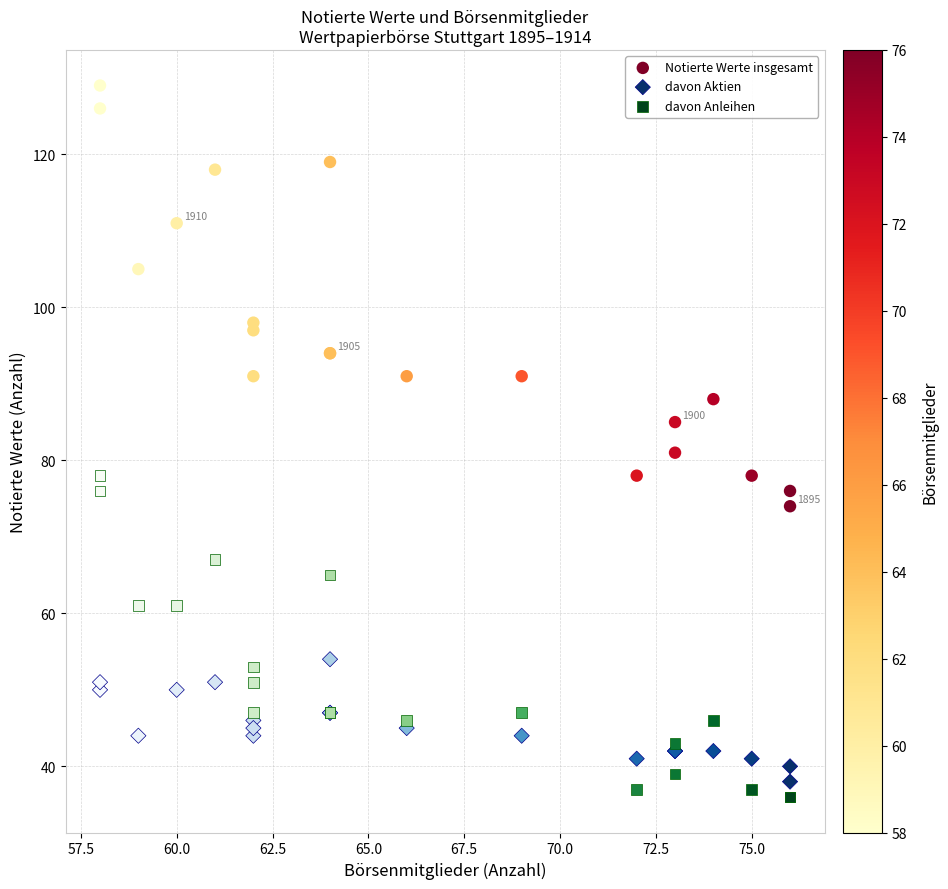

What is the X range (max minus min) for the scatter plot?

18